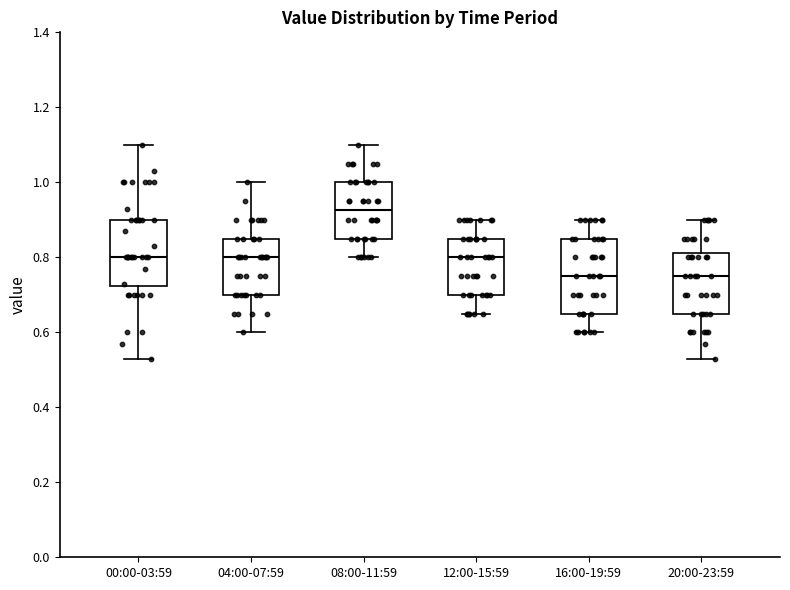

Which box has the highest median line?

08:00-11:59